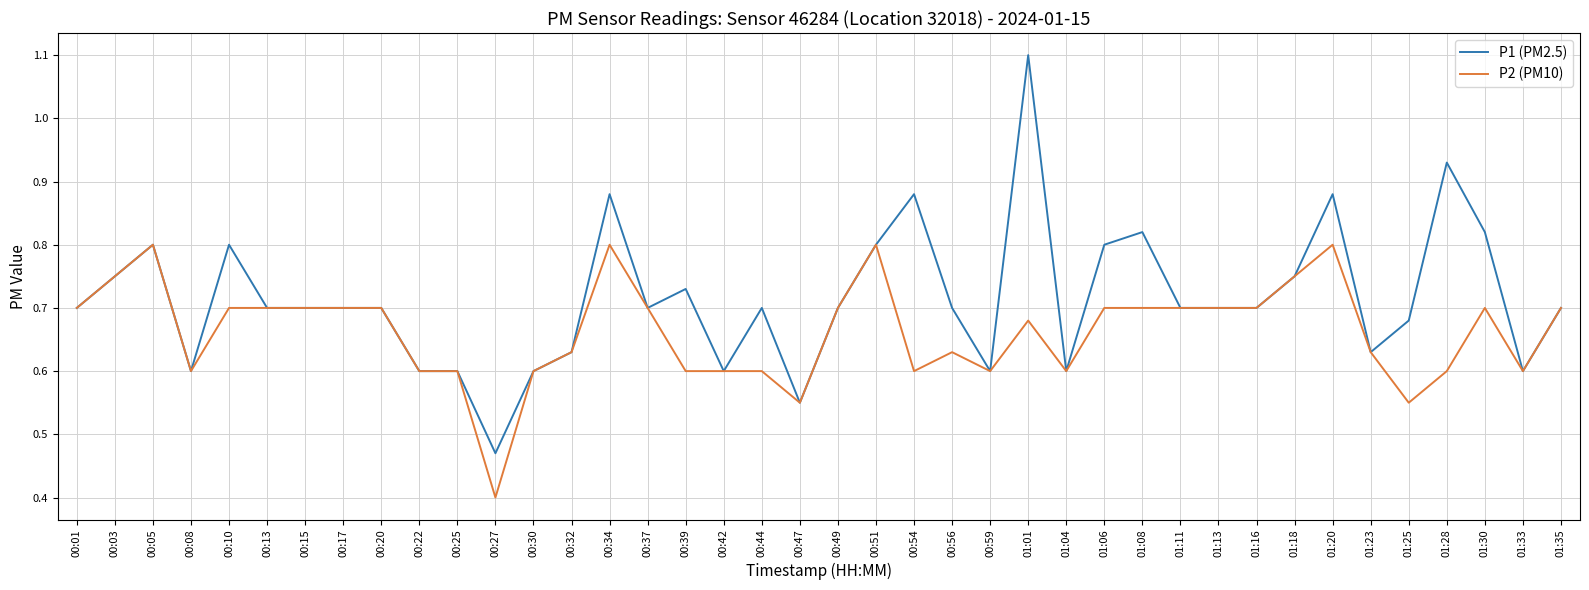

At which category is the sum across all series the highest?

01:01